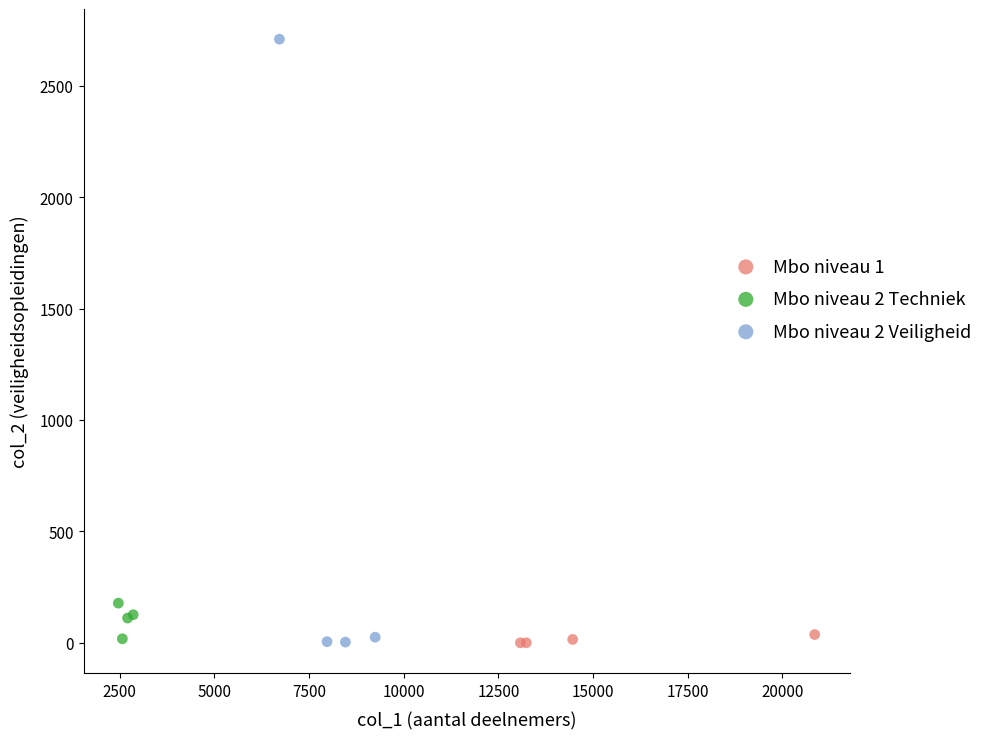

Which series has the largest Y range (max minus min)?

Mbo niveau 2 Veiligheid